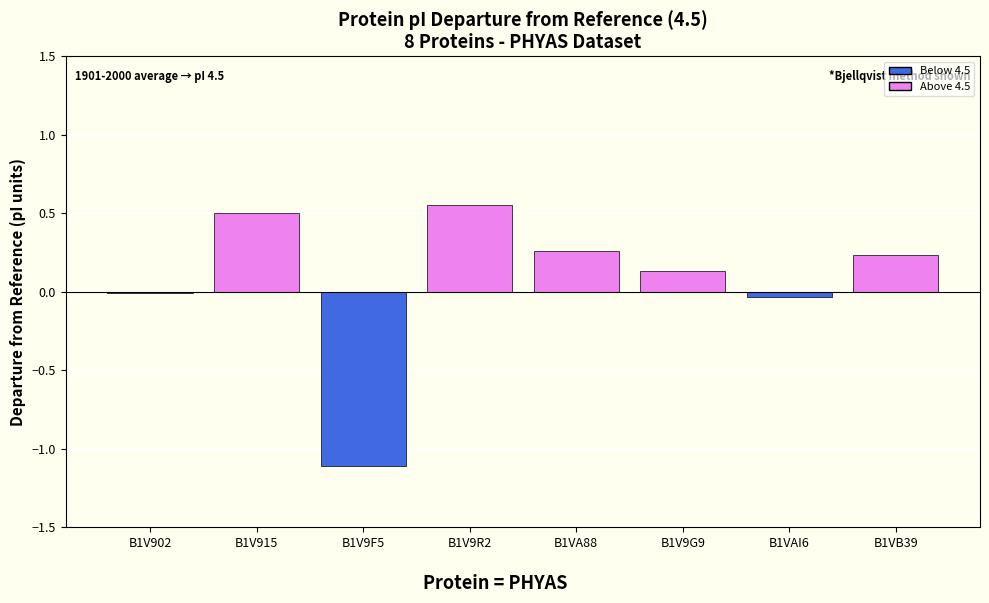

Are the bars horizontal?

No